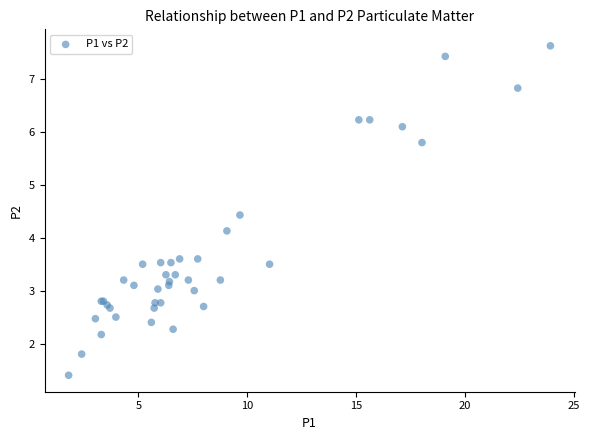

What Y value in the scatter plot is closest to 4?

4.1